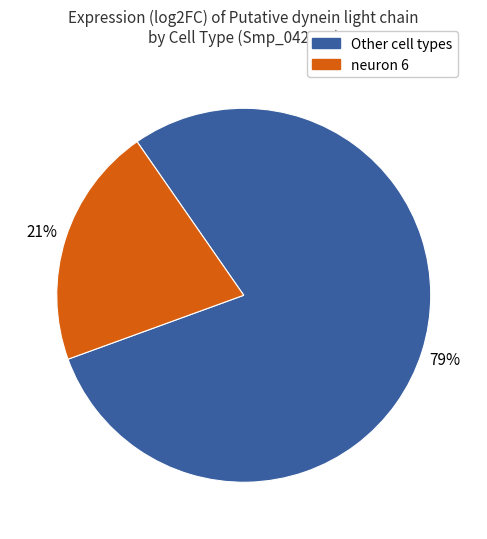

Is there any slice that represents more than half of the pie?

Yes